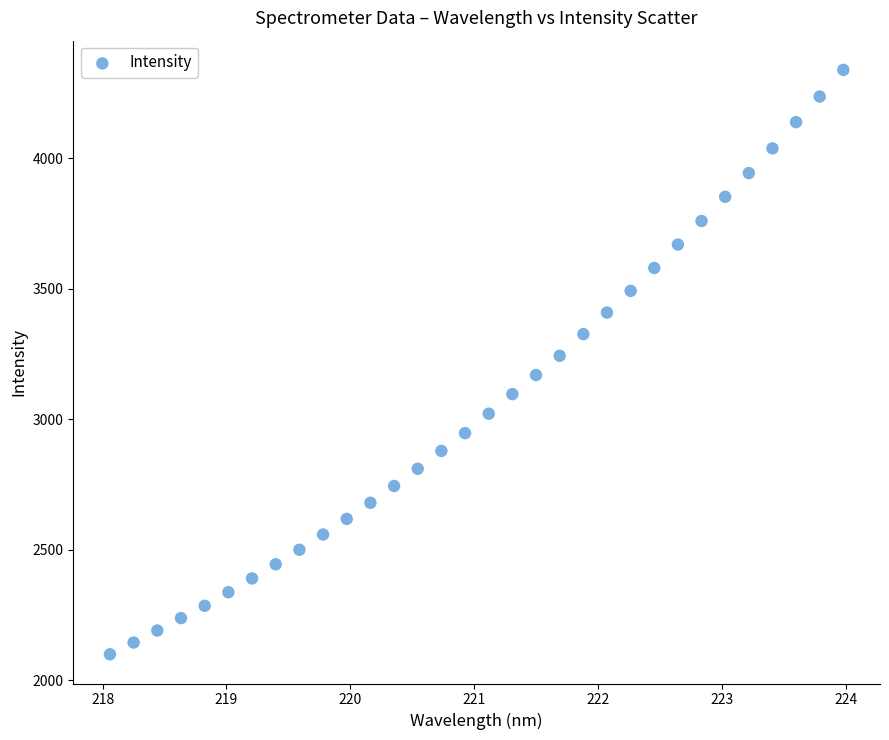

What is the range of Y values (max minus min)?

2238.4